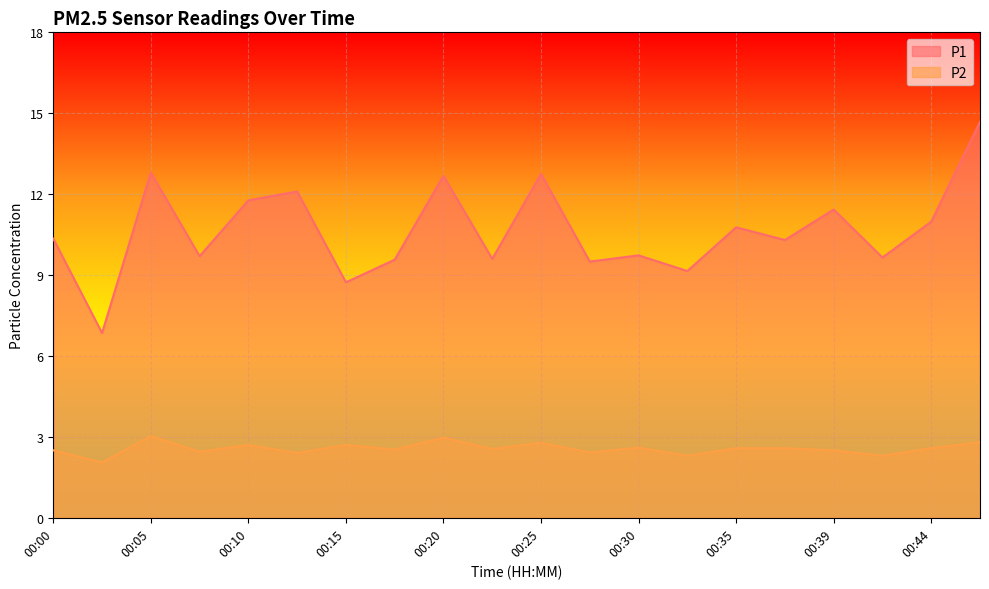

At which category is the sum across all series the highest?

00:47